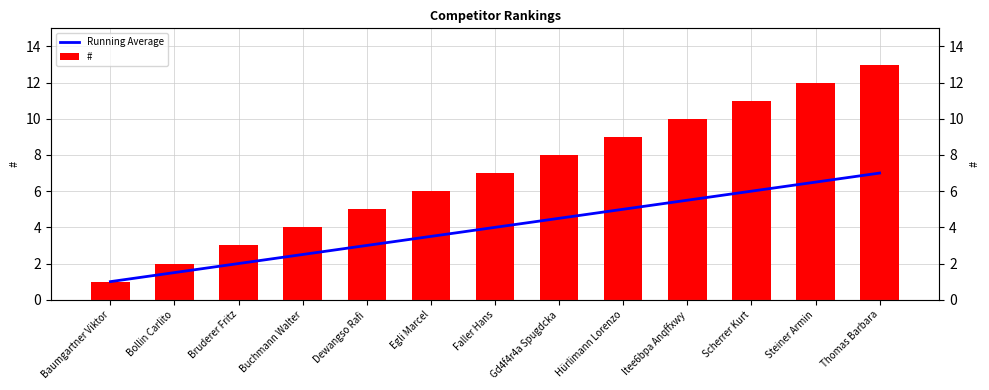

List the series in order of their peak value, highest first.

#, Running Average